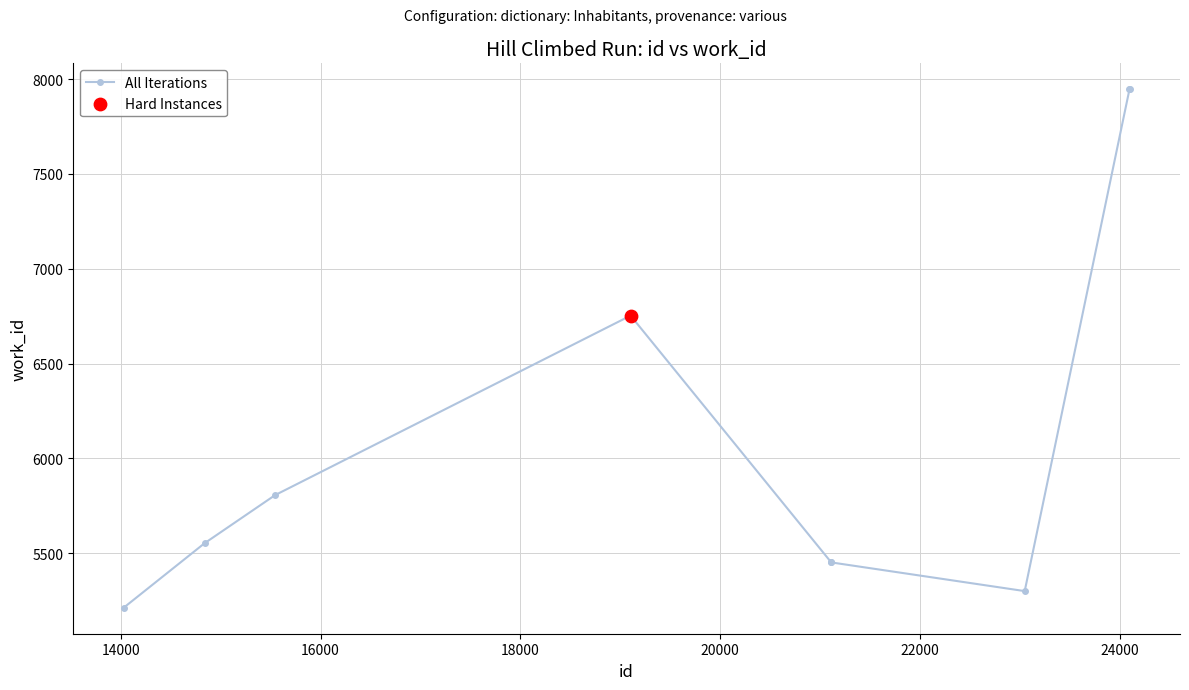

True or false: there are more than 0 points higher than both neighbors.

True